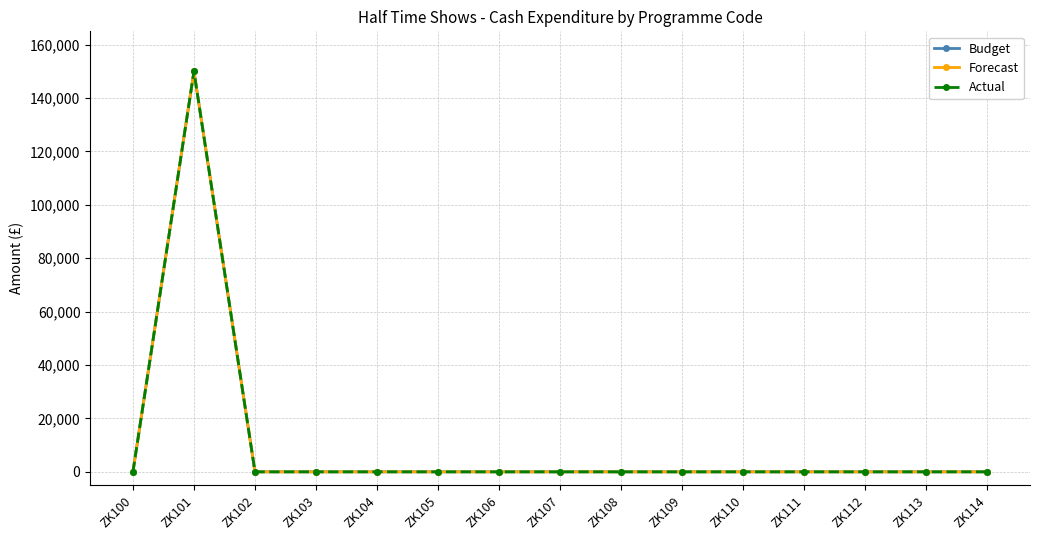

Is this an area chart (filled region under the line)?

No